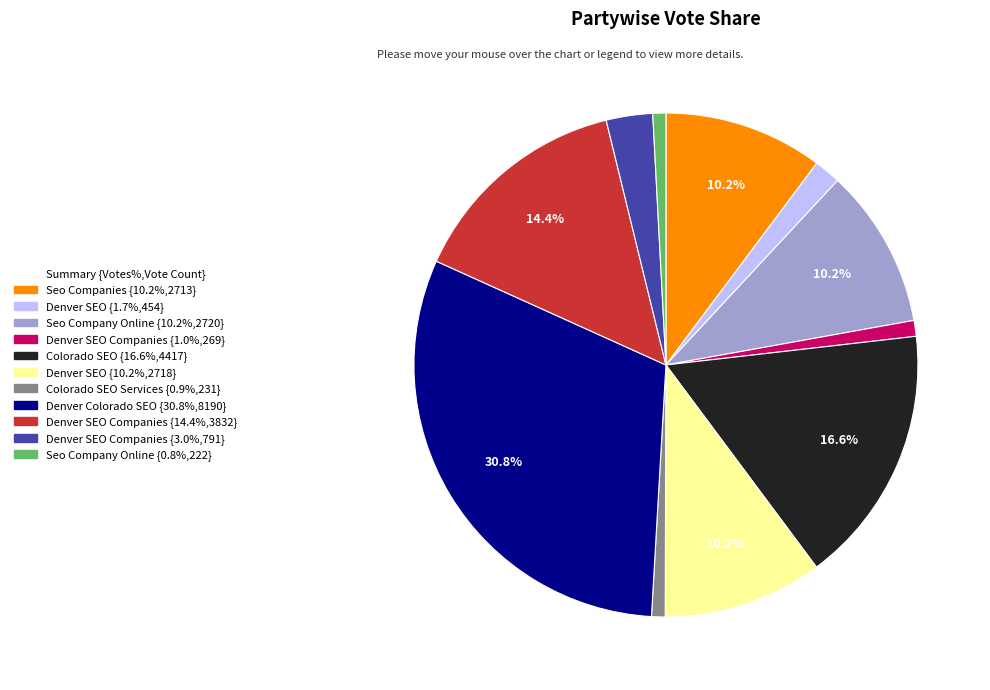

Does any single category account for the majority?

No